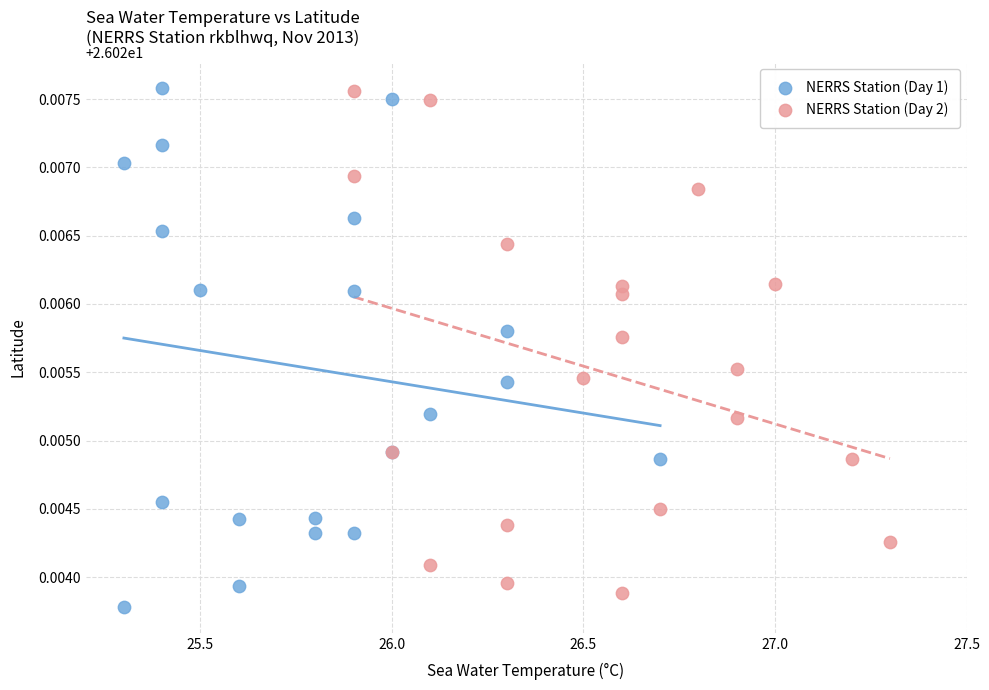

Which series reaches the minimum Y coordinate?

NERRS Station (Day 1)